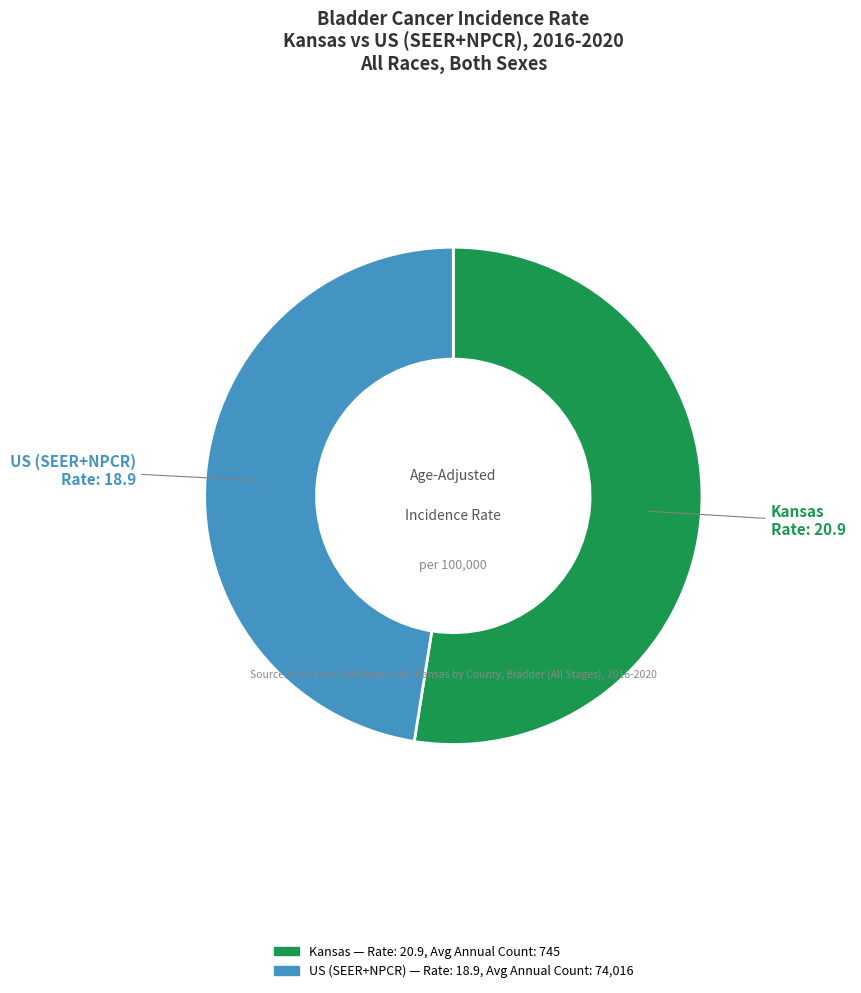

Which category has the smallest portion of the pie?

US (SEER+NPCR)